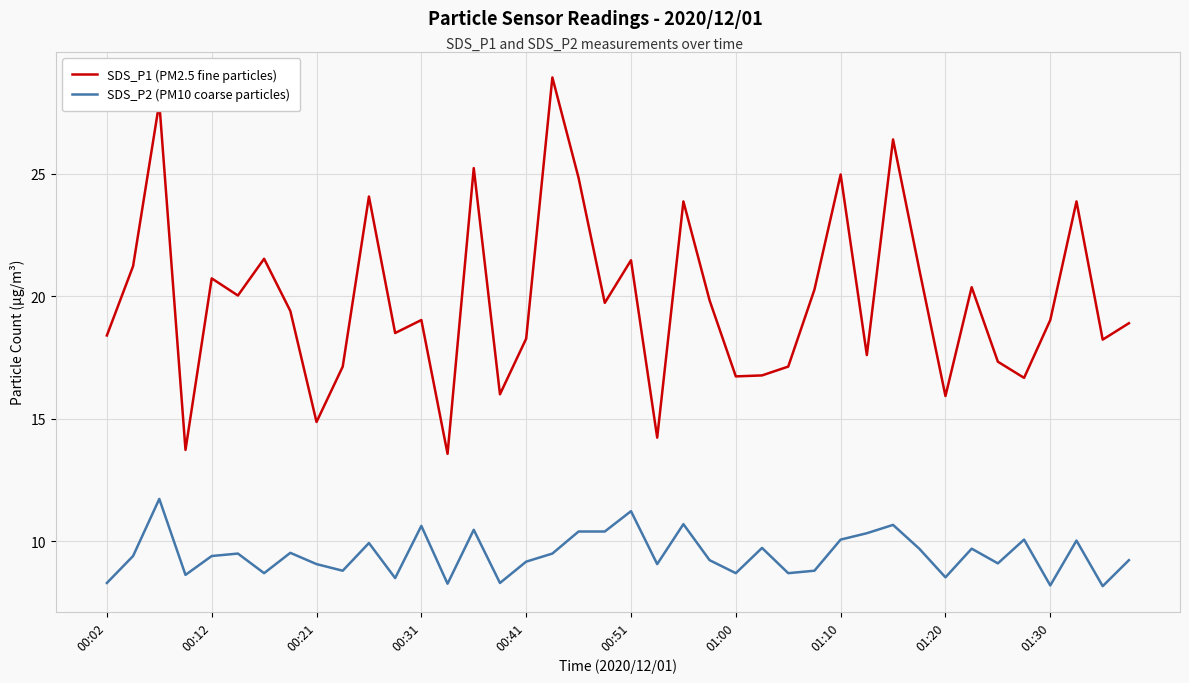

What is the minimum value for SDS_P2 (PM10 coarse particles)?

8.2